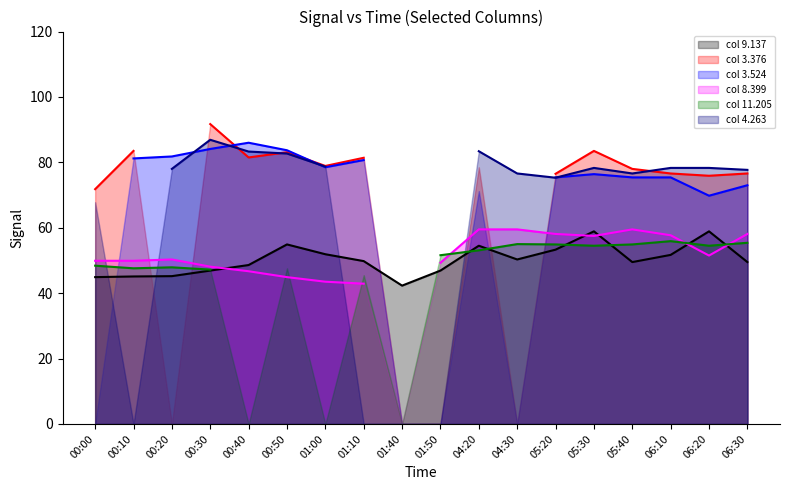

Rank the series at 05:20 from highest to lowest value.

3.376, 3.524, 4.263, 8.399, 11.205, 9.137